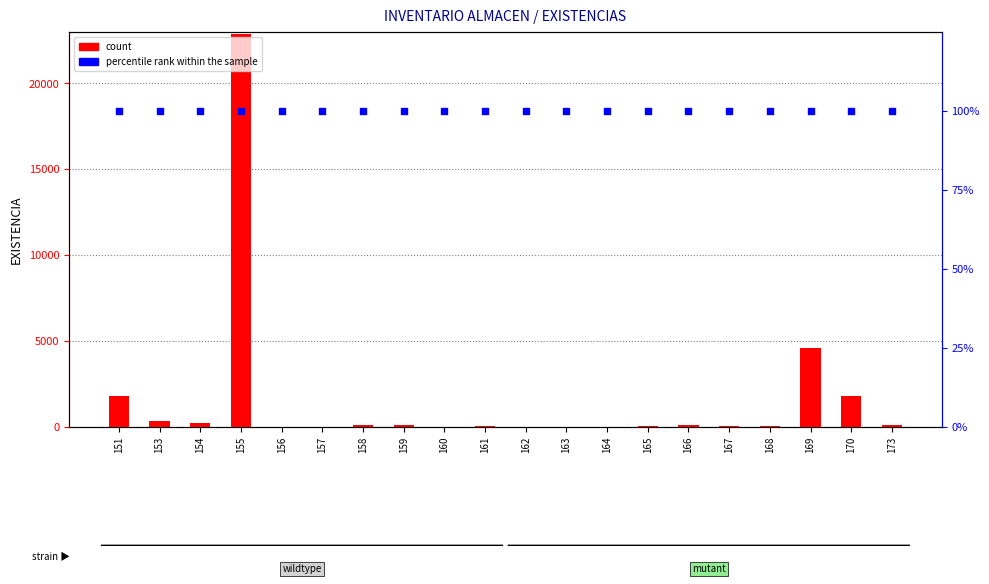

At how many categories does at least one series exceed 16091?

1